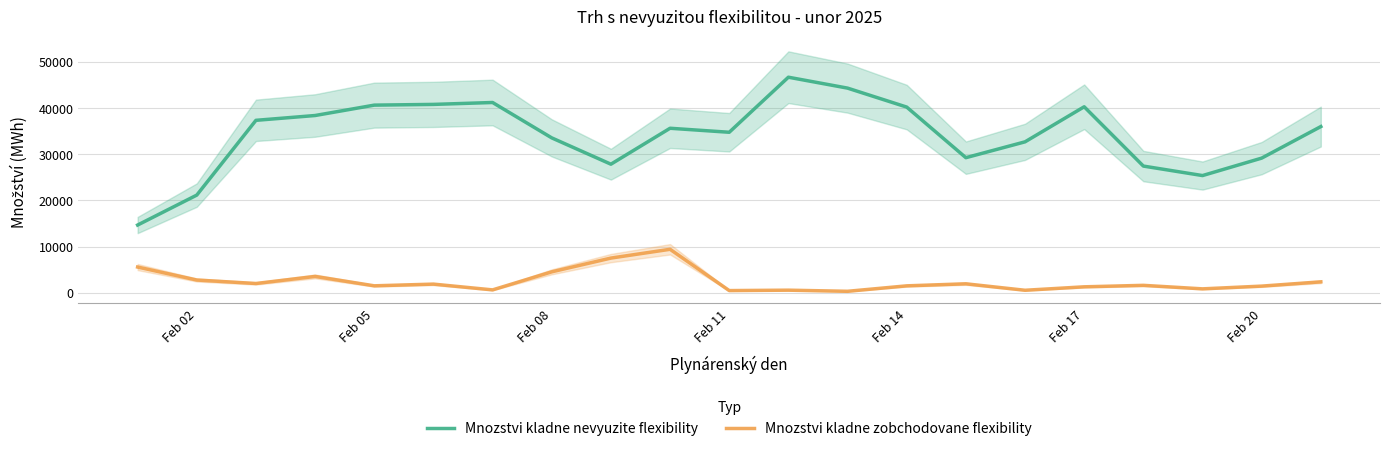

True or false: Mnozstvi kladne zobchodovane flexibility and Mnozstvi kladne nevyuzite flexibility intersect in this chart.

False